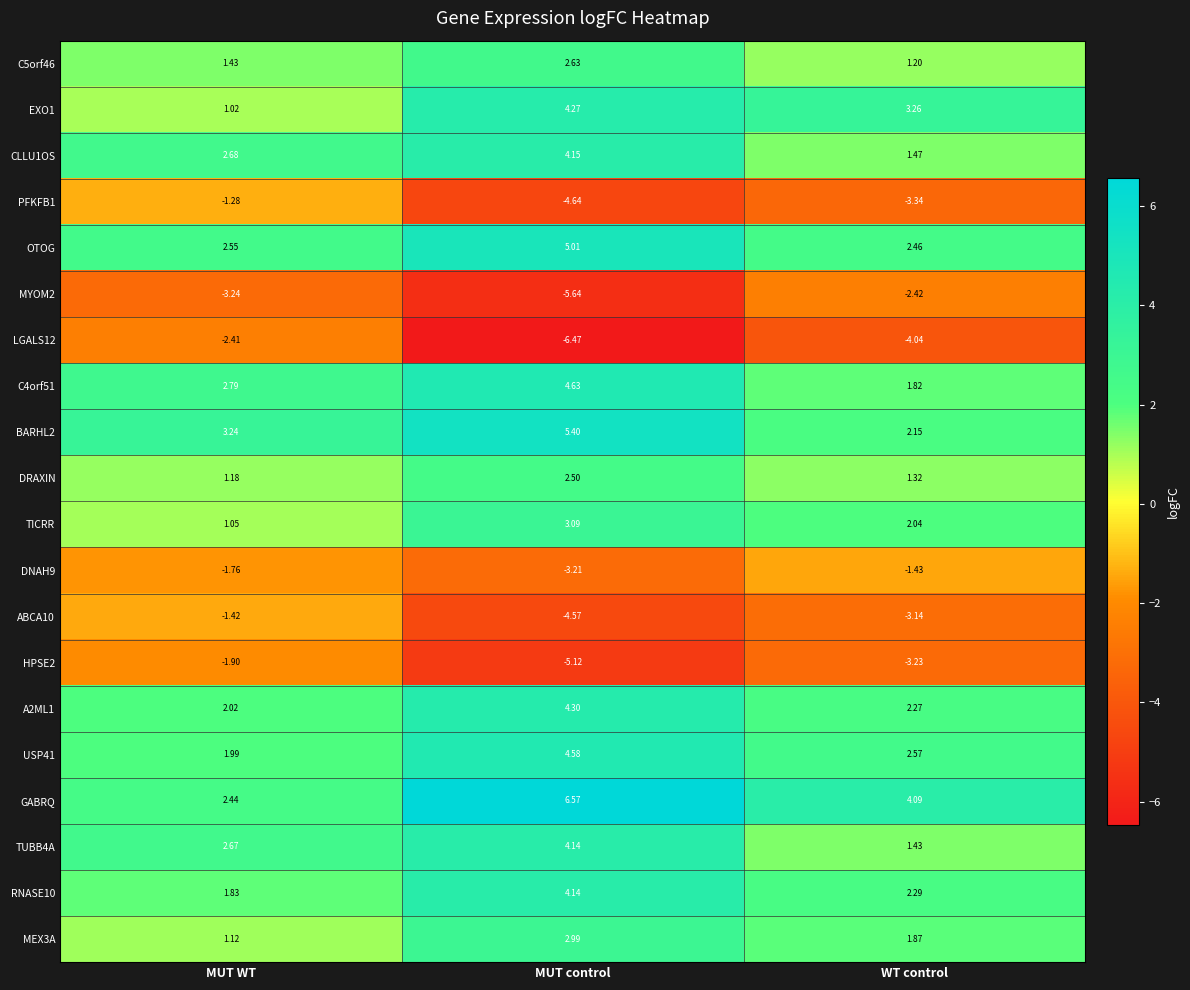

Which series changed the most between MUT control and WT control?

BARHL2